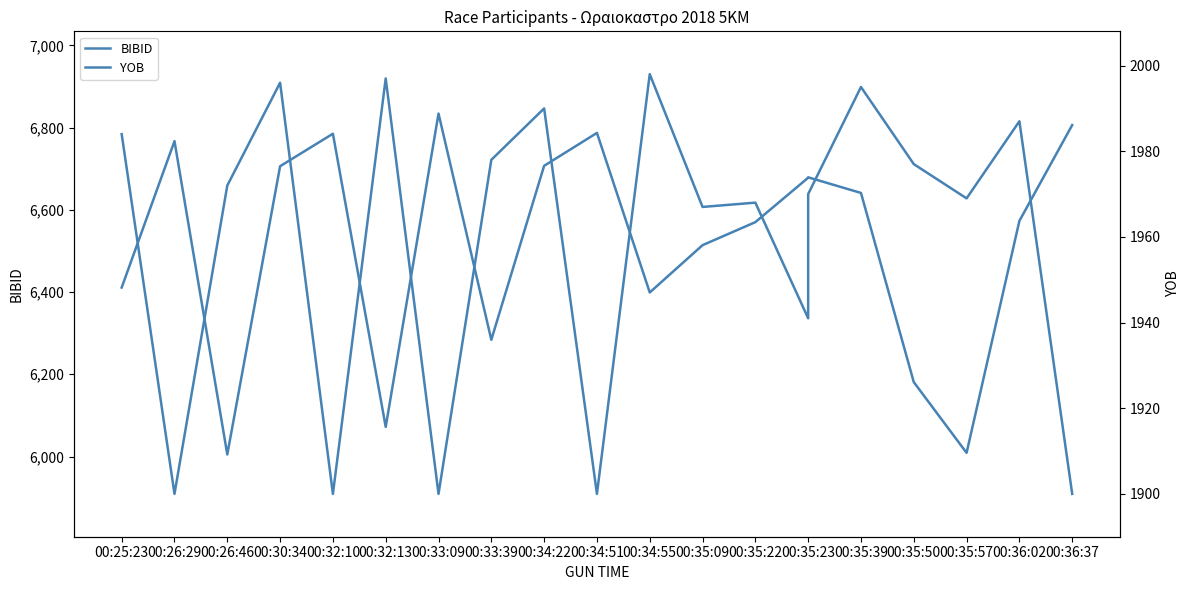

How many distinct data groups are displayed?

2